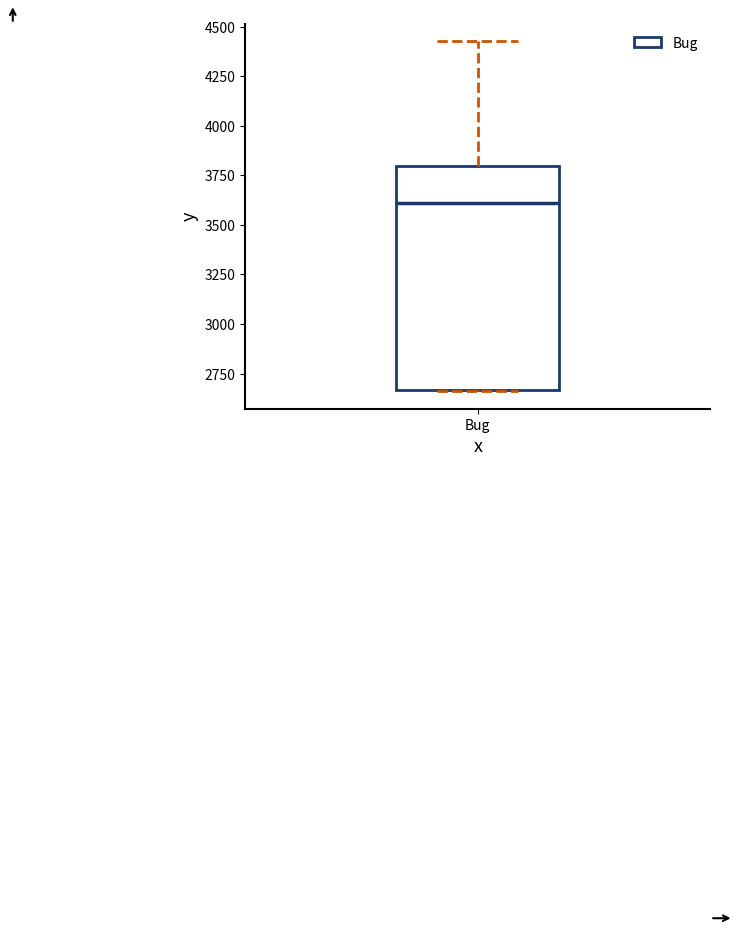

Where does the median line of the box for Bug sit on the y-axis? The values are not printed on the chart, so give them approximately, as read against the axis.

3600